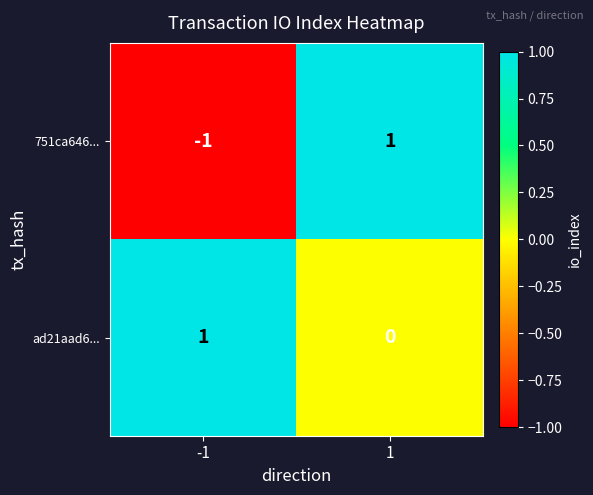

List the series in order of their overall mean, lowest first.

751ca646..., ad21aad6...